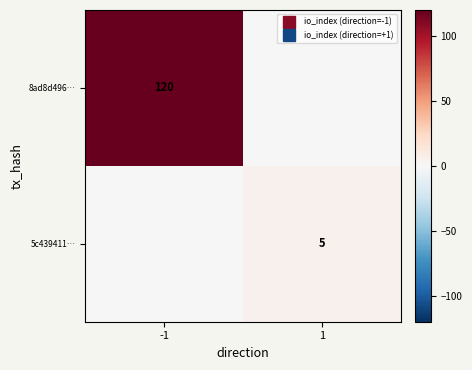

Which series has the largest total across all categories?

8ad8d496…